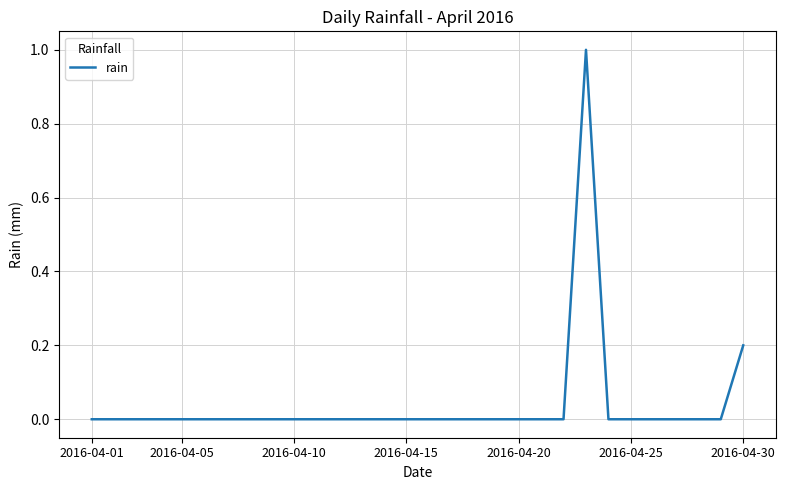

Reading right to left, transcribe all the data shown in this chart.

0.2	0.0	0.0	0.0	0.0	0.0	0.0	1.0	0.0	0.0	0.0	0.0	0.0	0.0	0.0	0.0	0.0	0.0	0.0	0.0	0.0	0.0	0.0	0.0	0.0	0.0	0.0	0.0	0.0	0.0